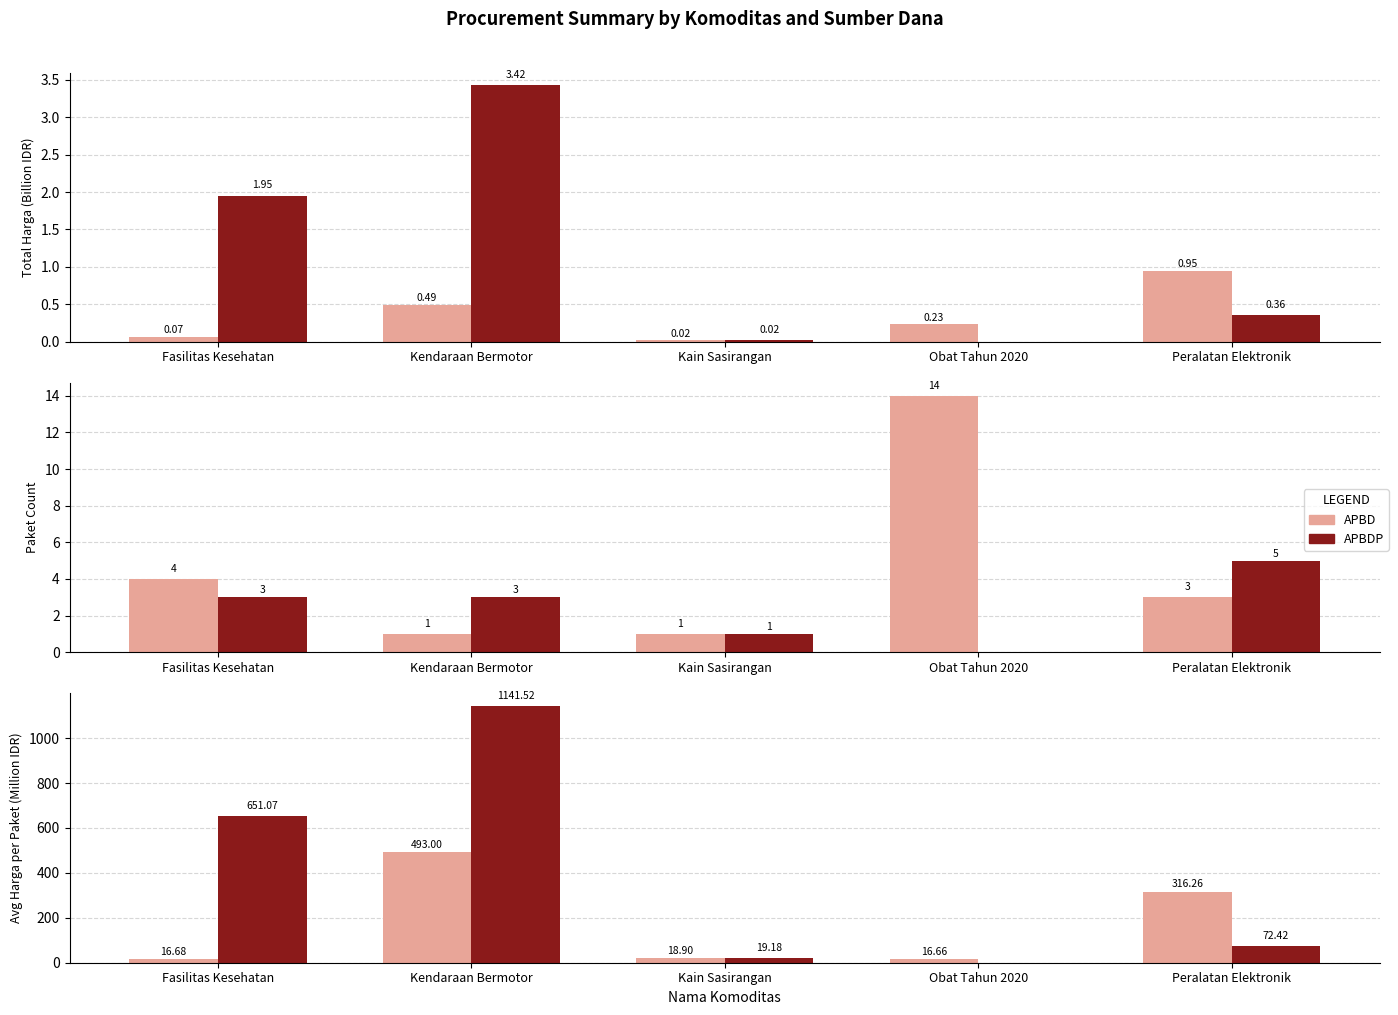

Reading left to right, extract all data points from this chart.

APBD: Fasilitas Kesehatan=16.7	Kendaraan Bermotor=493.0	Kain Sasirangan=18.9	Obat Tahun 2020=16.7	Peralatan Elektronik=316.3
APBDP: Fasilitas Kesehatan=651.1	Kendaraan Bermotor=1141.5	Kain Sasirangan=19.2	Obat Tahun 2020=0.0	Peralatan Elektronik=72.4